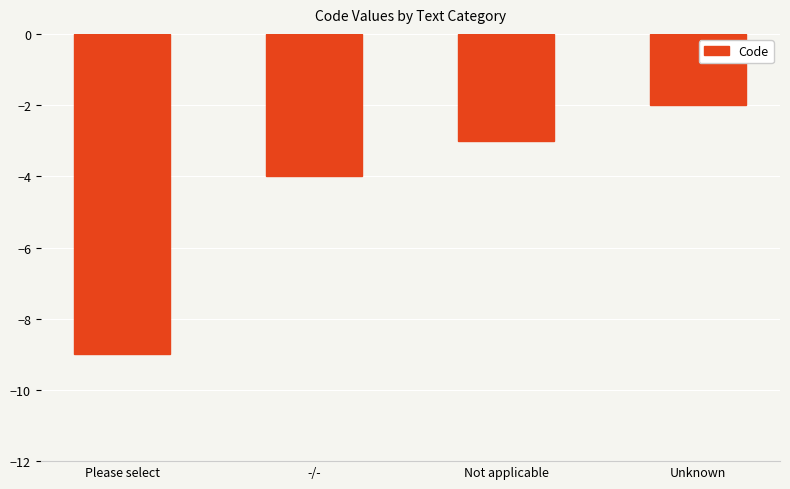

What is the minimum value shown in the chart?

-9